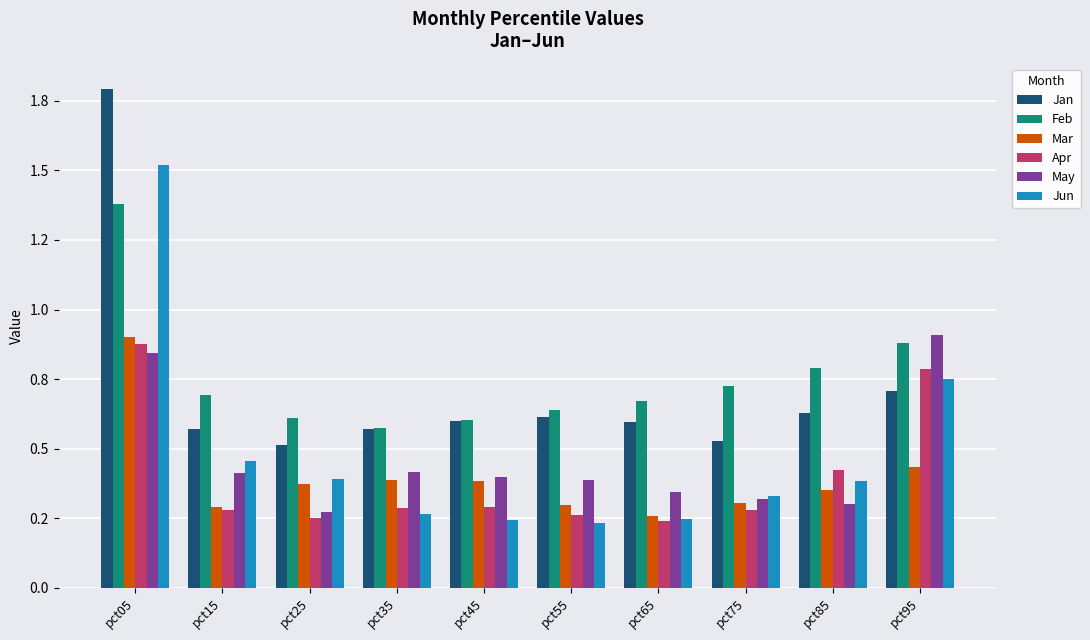

Are the bars horizontal?

No